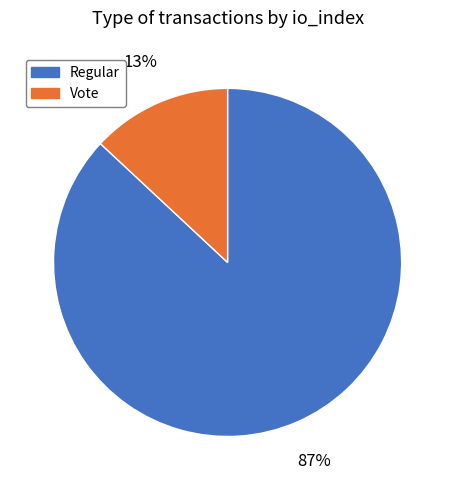

True or false: Vote accounts for 13% of the total.

True